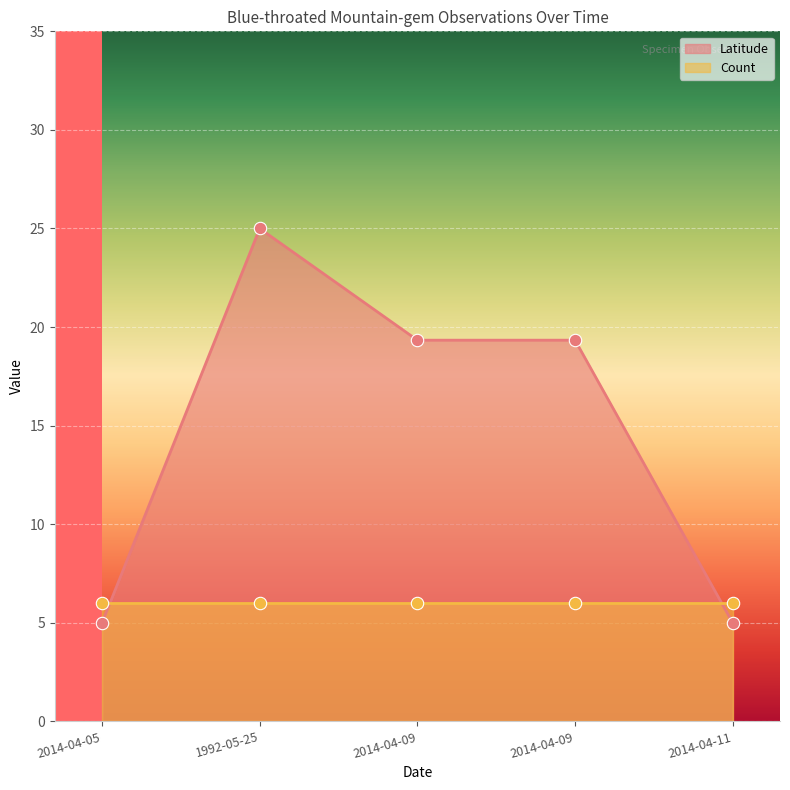

What is the change in value from 2014-04-05 to 2014-04-09?

+14.3